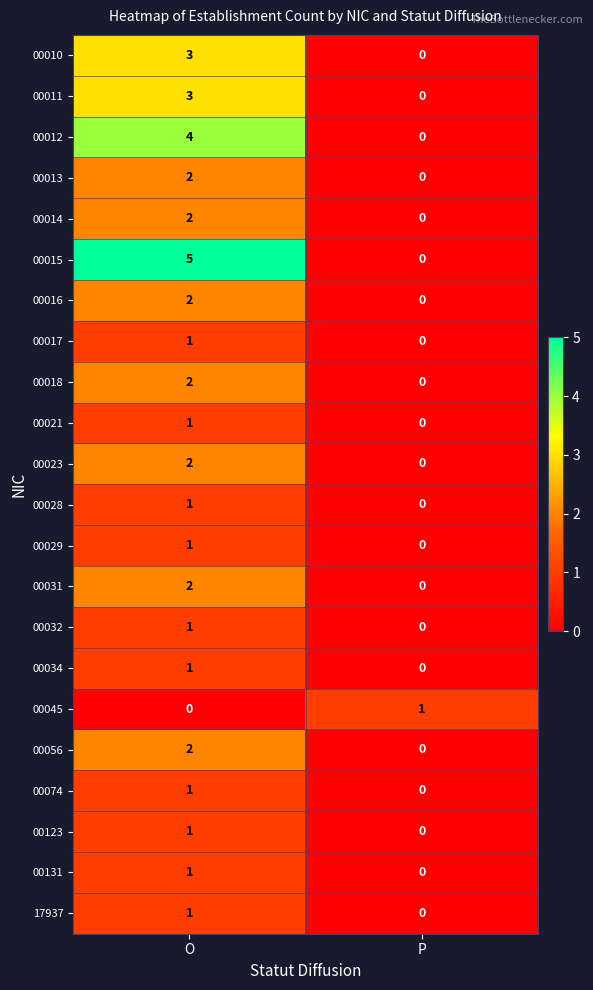

Is it true that 00029 equals 1 at P?

False